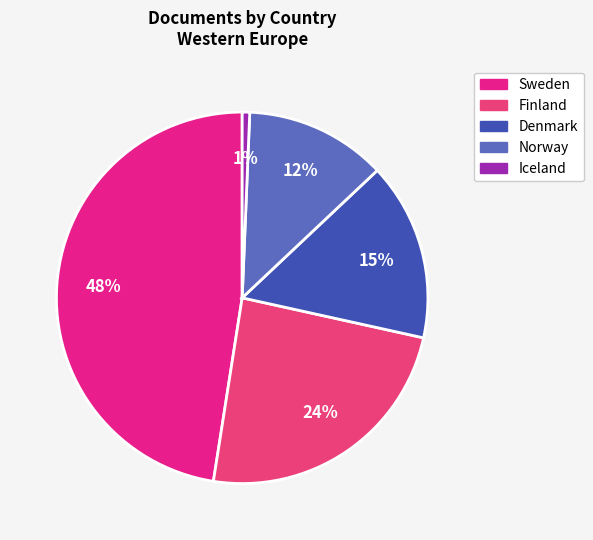

Count the number of slices in the pie.

5